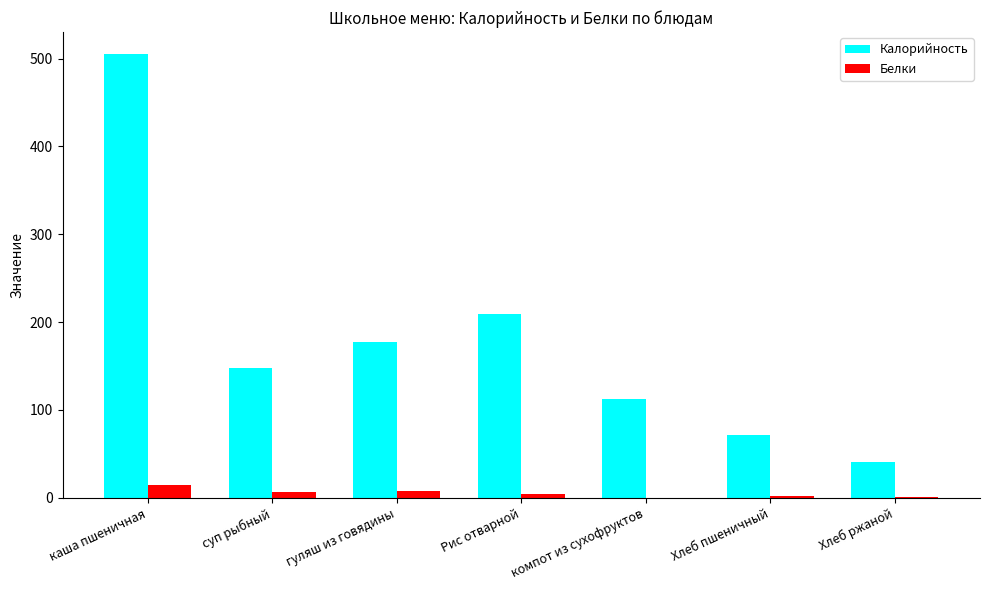

The value of Калорийность at каша пшеничная is 804.5. True or false?

False